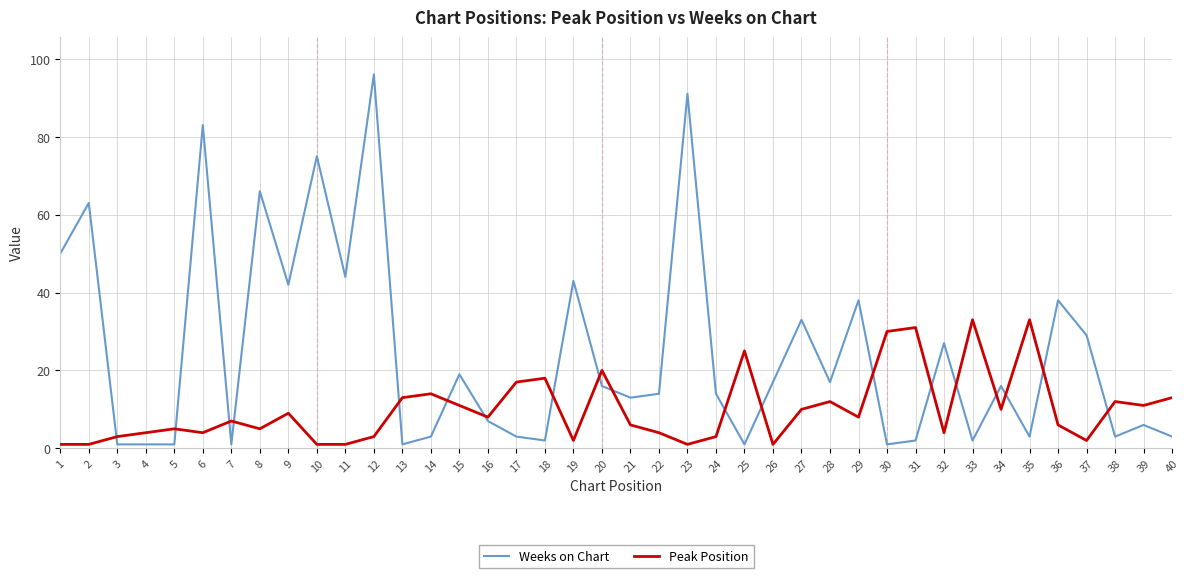

At how many categories does at least one series exceed 34?

12